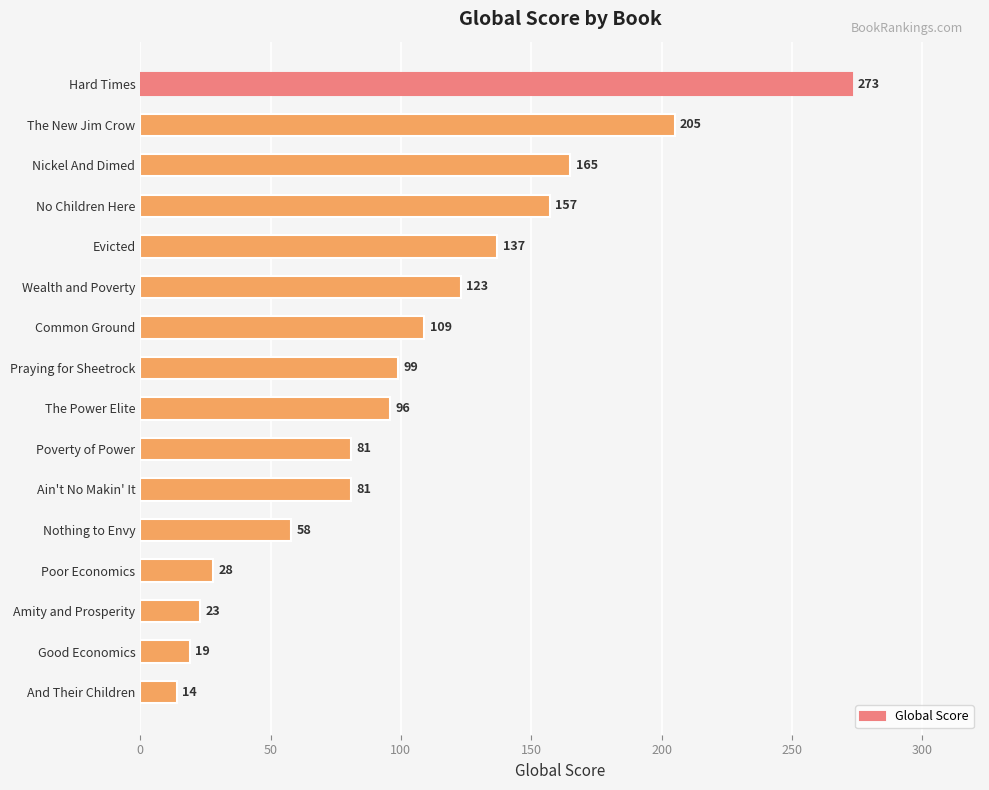

What is the change in value from Ain't No Makin' It to Amity and Prosperity?

-58